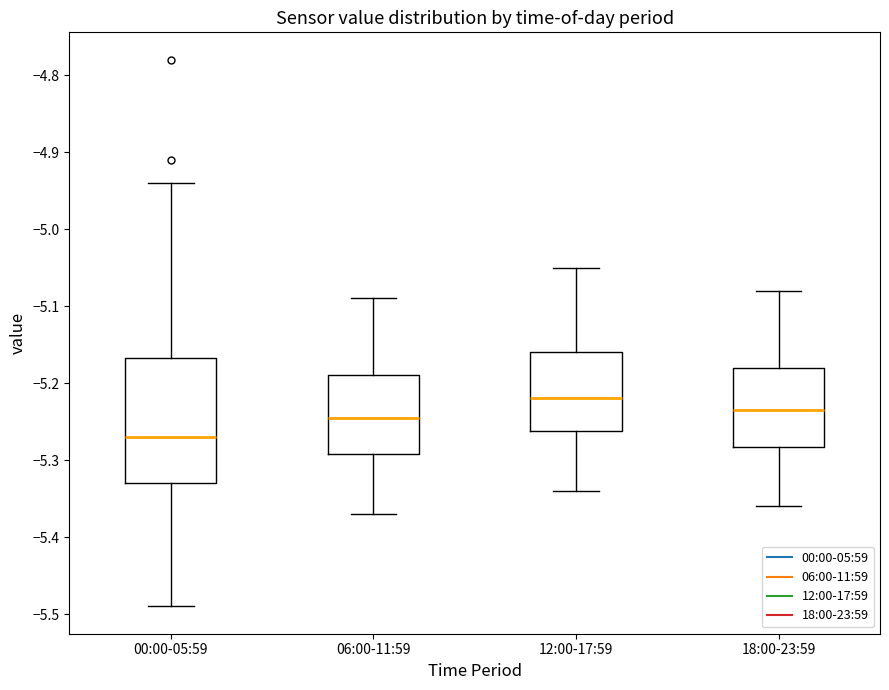

Where does the median line of the box for 18:00-23:59 sit on the y-axis? The values are not printed on the chart, so give them approximately, as read against the axis.

-5.23